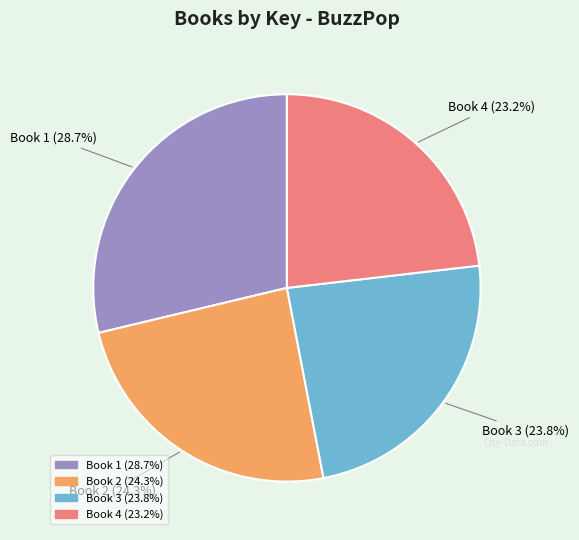

What percentage is the Book 4 slice, to the nearest percent?

23%